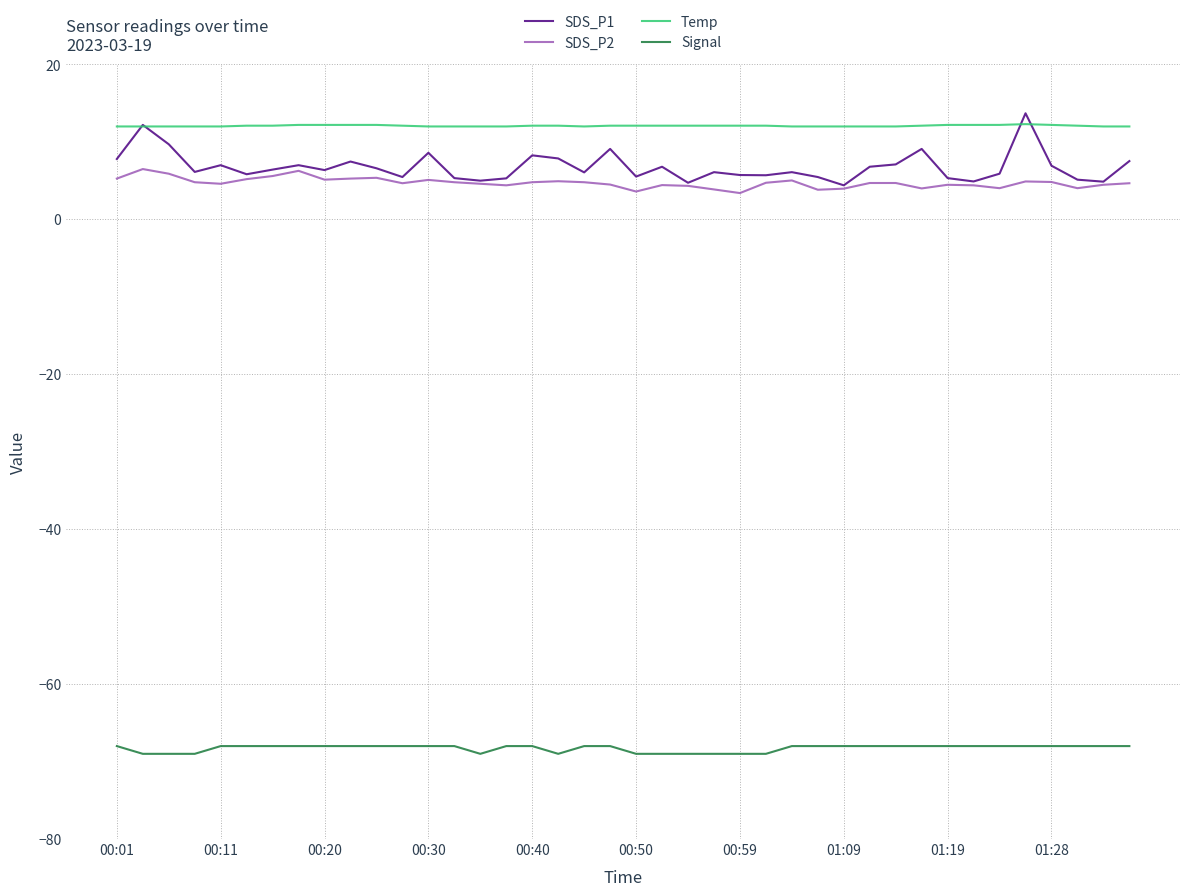

What is the lowest value of the Signal series?

-69.0